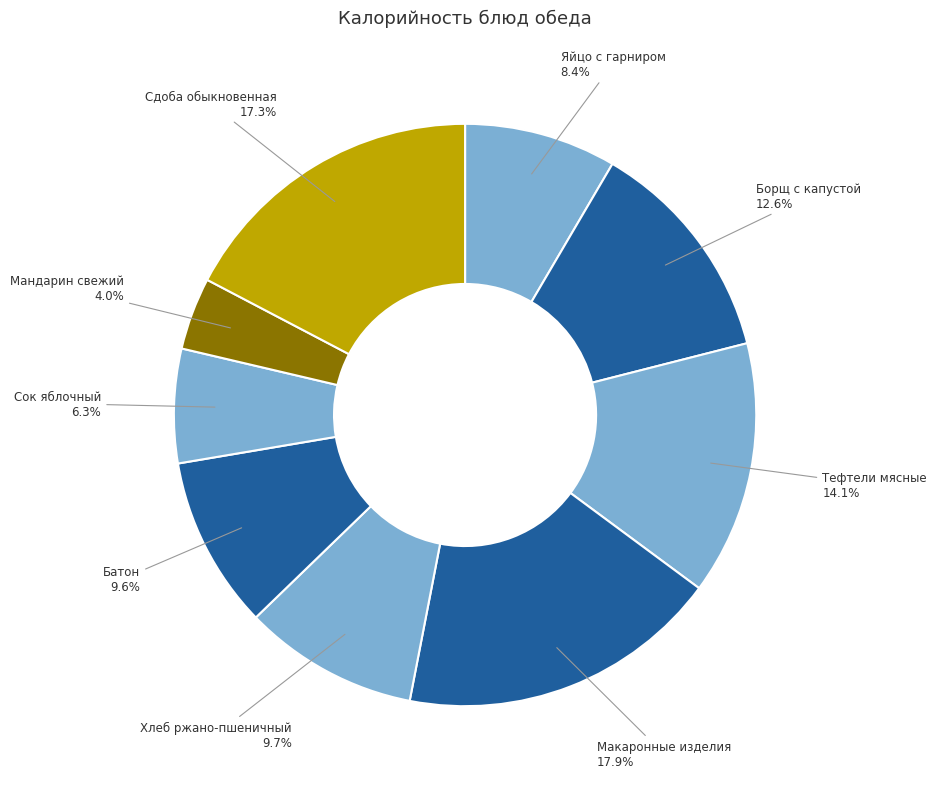

True or false: Борщ с капустой accounts for 22% of the total.

False